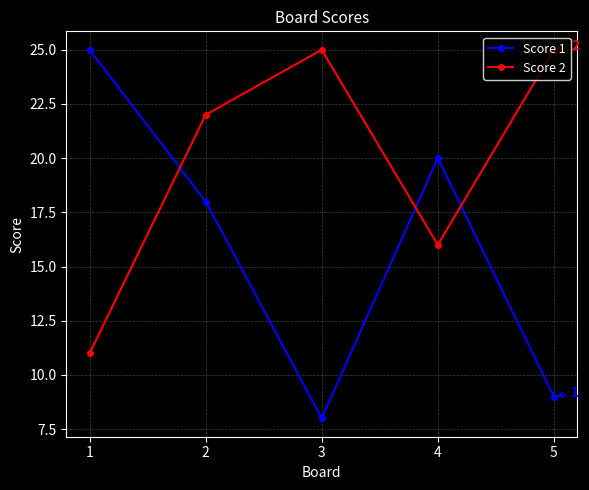

Read the Score 2 value at 4.

16